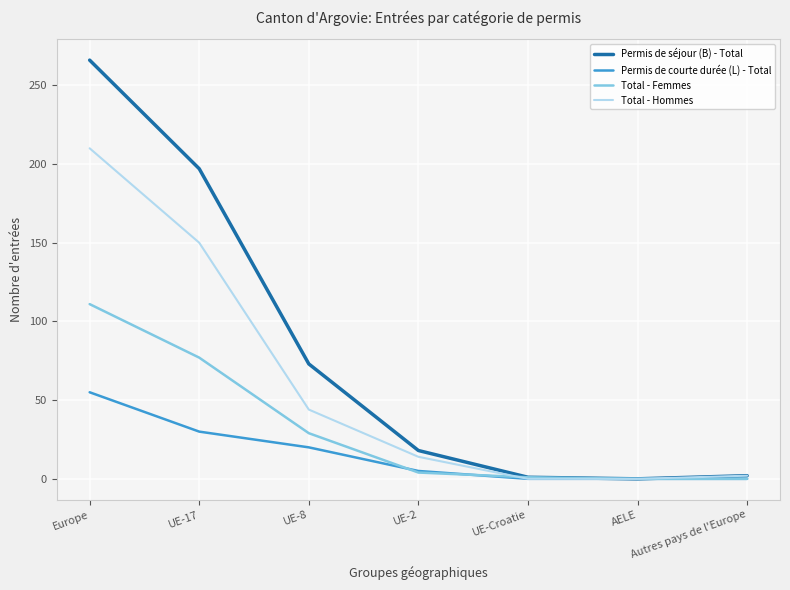

Which series changed the most between UE-17 and AELE?

Permis de séjour (B) - Total